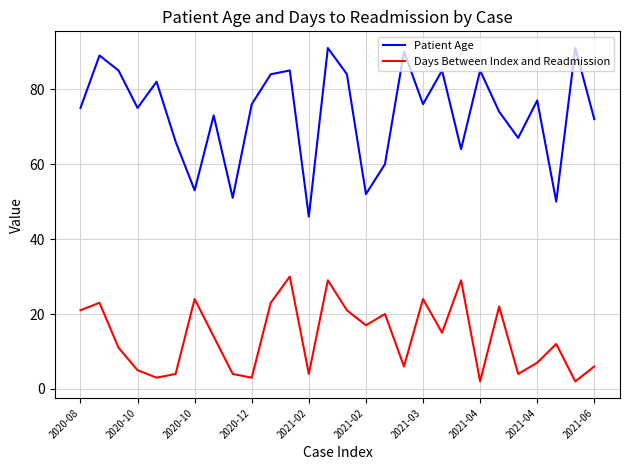

True or false: Days Between Index and Readmission and Patient Age intersect in this chart.

False